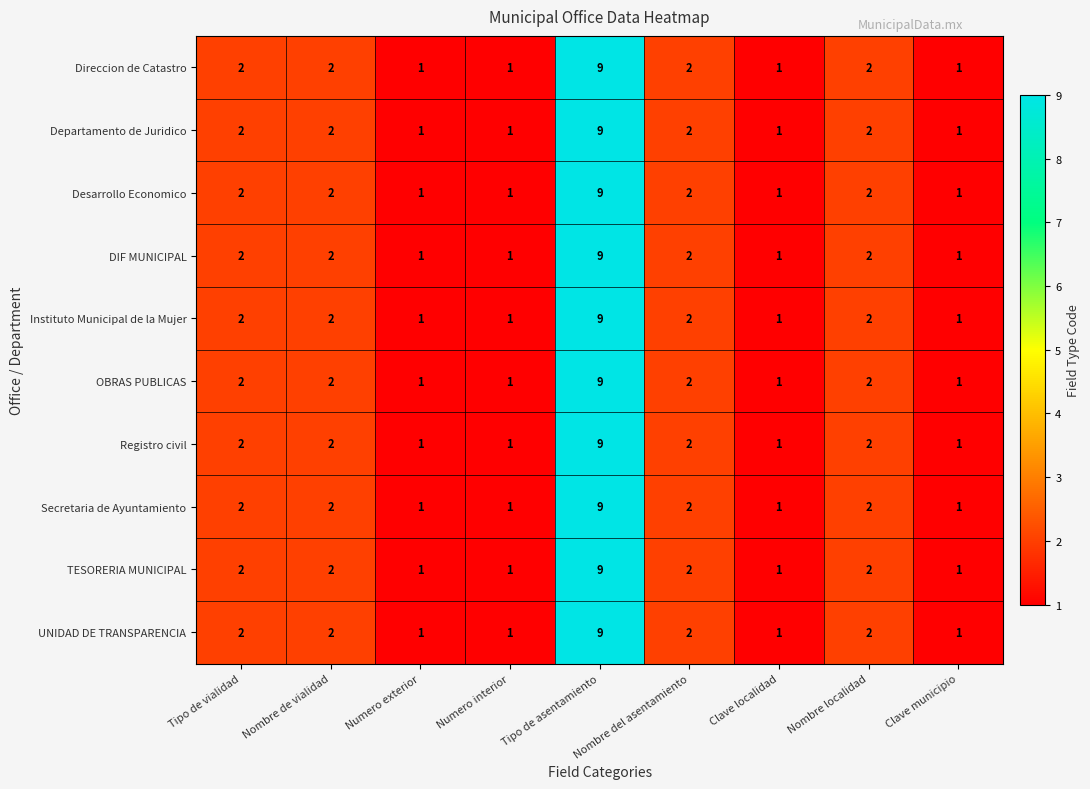

At which category does the chart reach its peak across all series?

Tipo de asentamiento